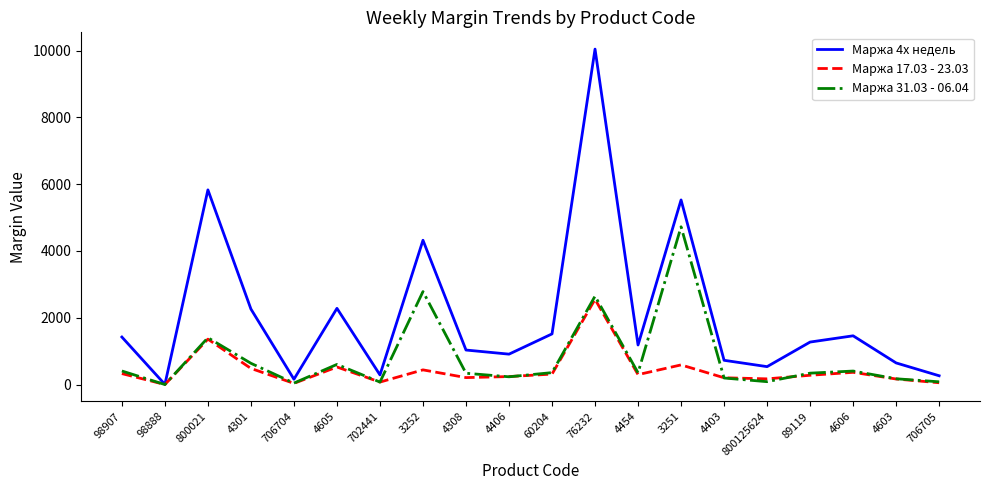

Which series has the largest total across all categories?

Маржа 4х недель